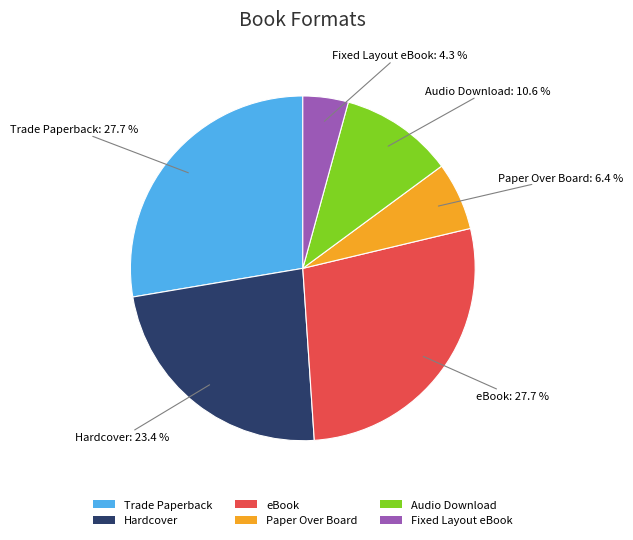

Between Audio Download and eBook, which is larger?

eBook